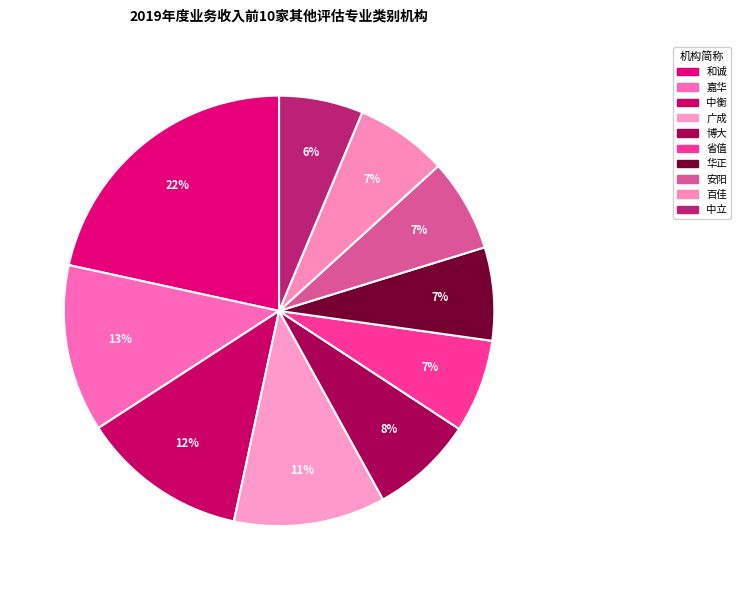

Count the number of slices in the pie.

10